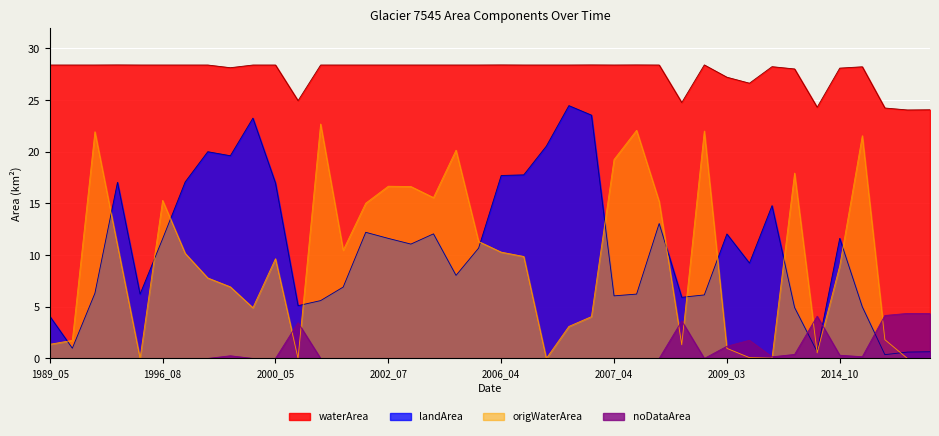

Which category has the lowest value in the noDataArea series?

1989_05